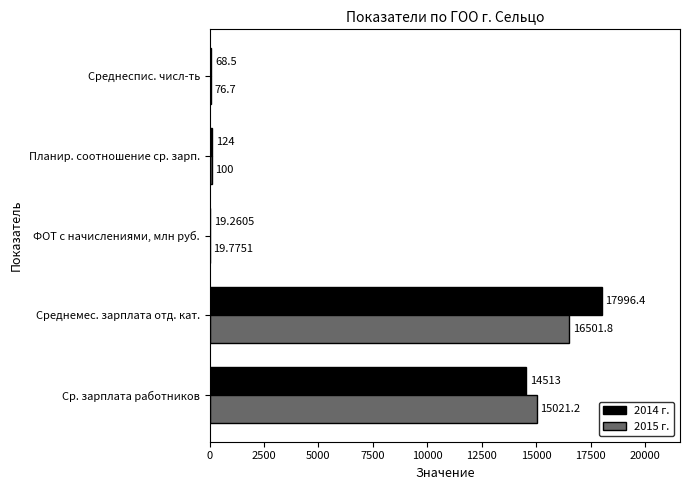

At which label does 2015 г. reach its peak?

Среднемес. зарплата отд. кат.